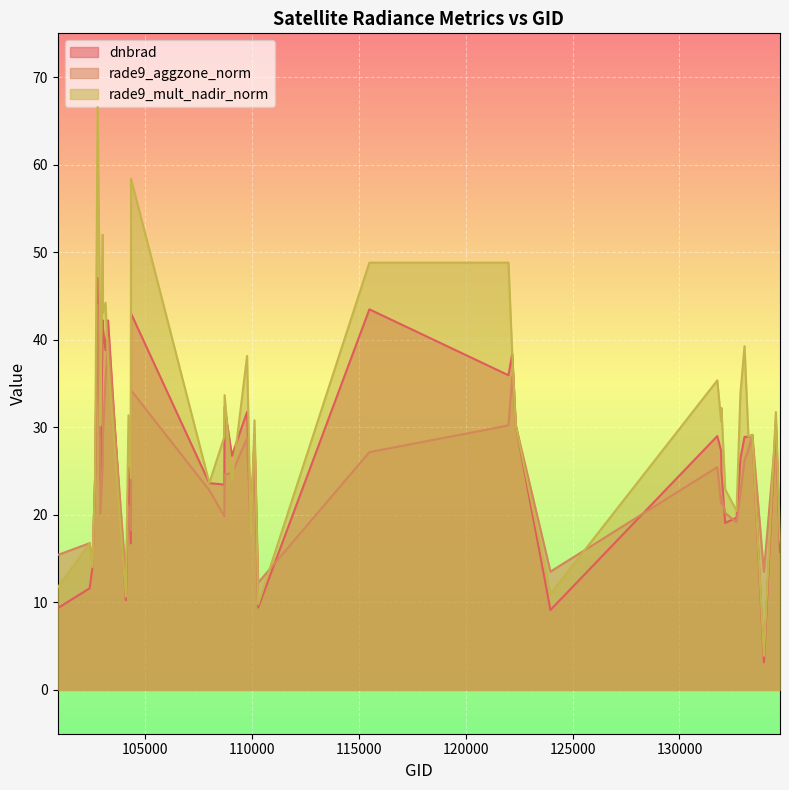

Where is dnbrad nearest to the value 25?

131961